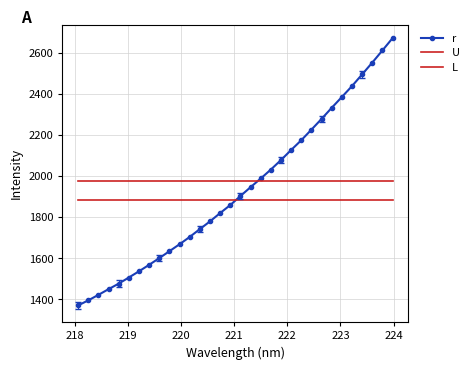

At how many categories does at least one series exceed 1776?

32